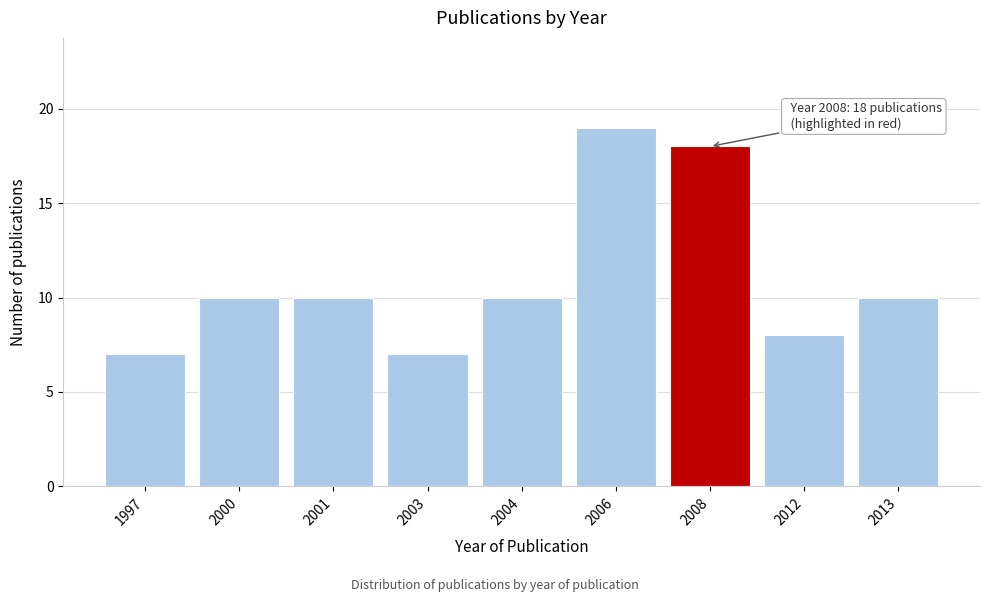

Reading right to left, extract all data points from this chart.

10	8	18	19	10	7	10	10	7